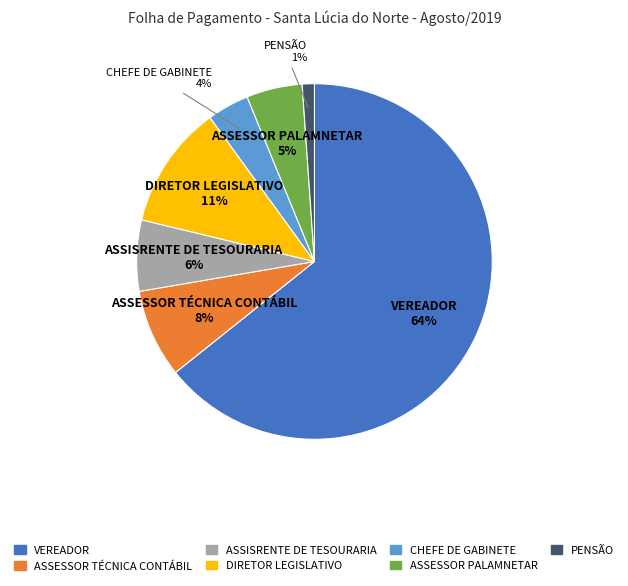

Do ASSISRENTE DE TESOURARIA and CHEFE DE GABINETE together represent more than half of the pie?

No